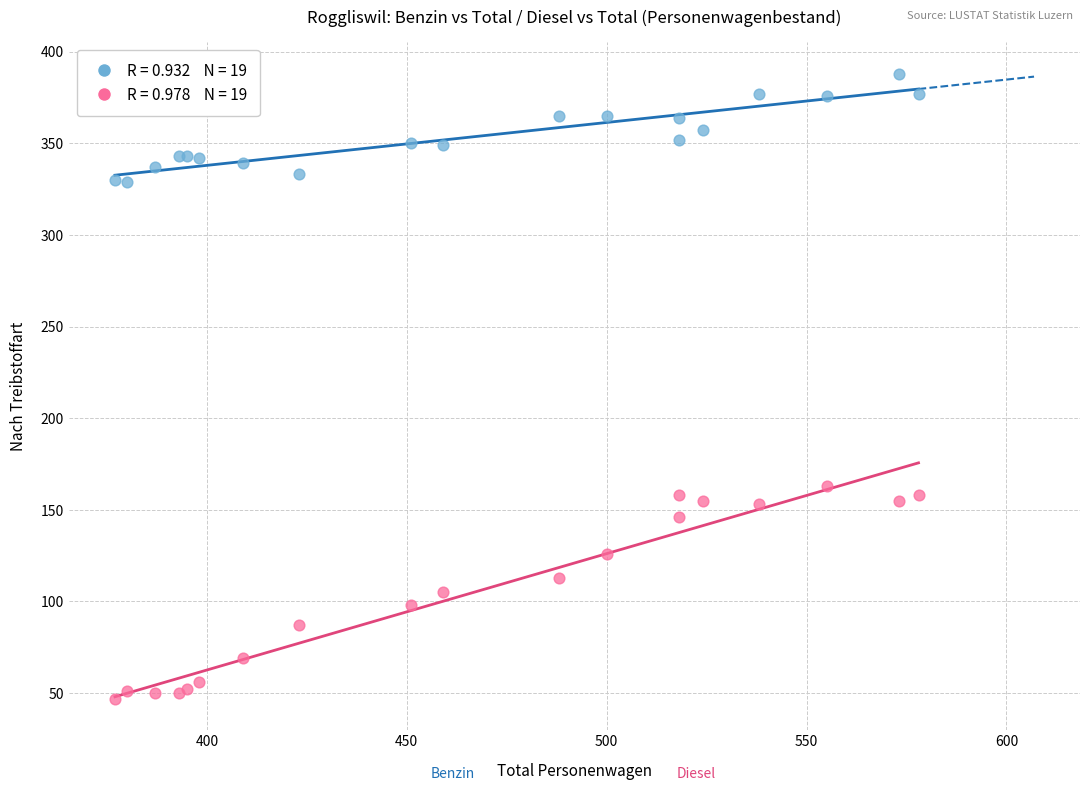

Across all series, what Y value is closest to 217?

163